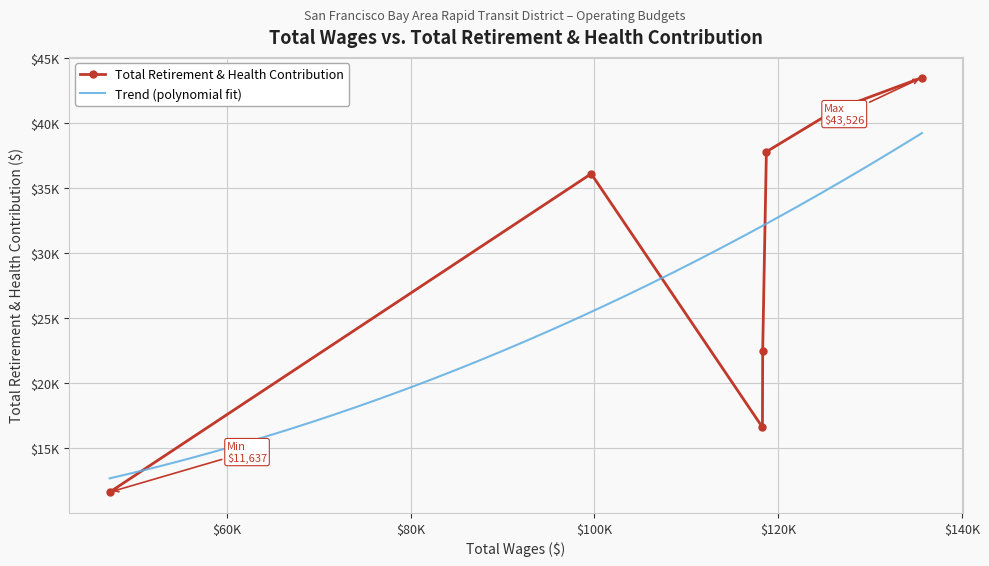

How many interior local peaks (higher than both neighbors) does the data have?

1